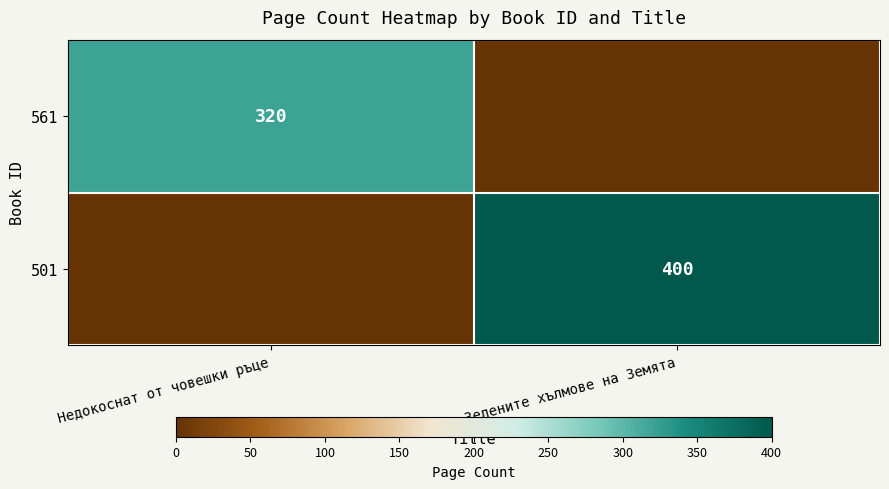

The 501 series shows 400 at Зелените хълмове на Земята. True or false?

True